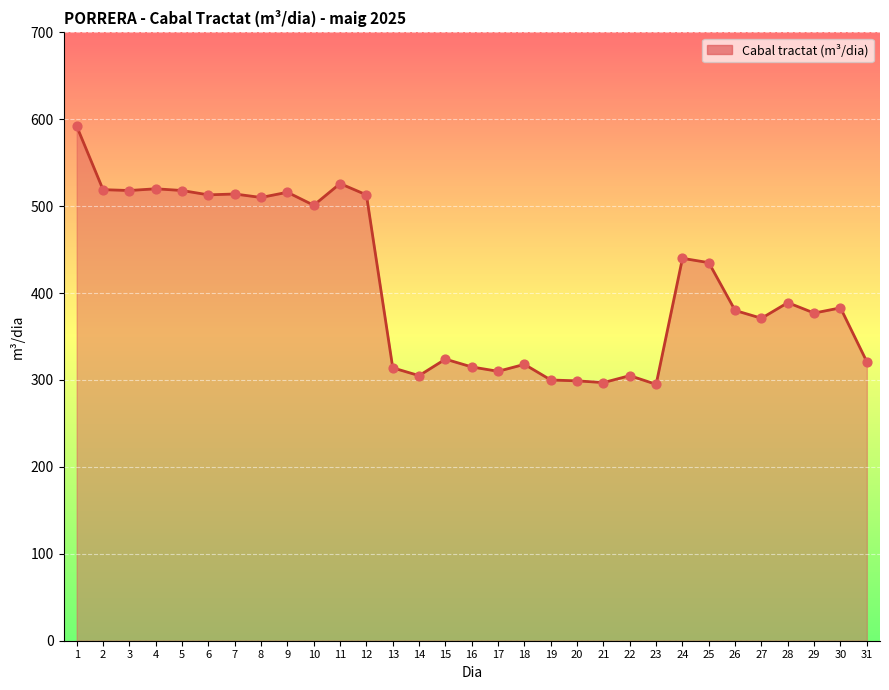

Approximately how many times larger is the value at 30 compared to 17?

1.2